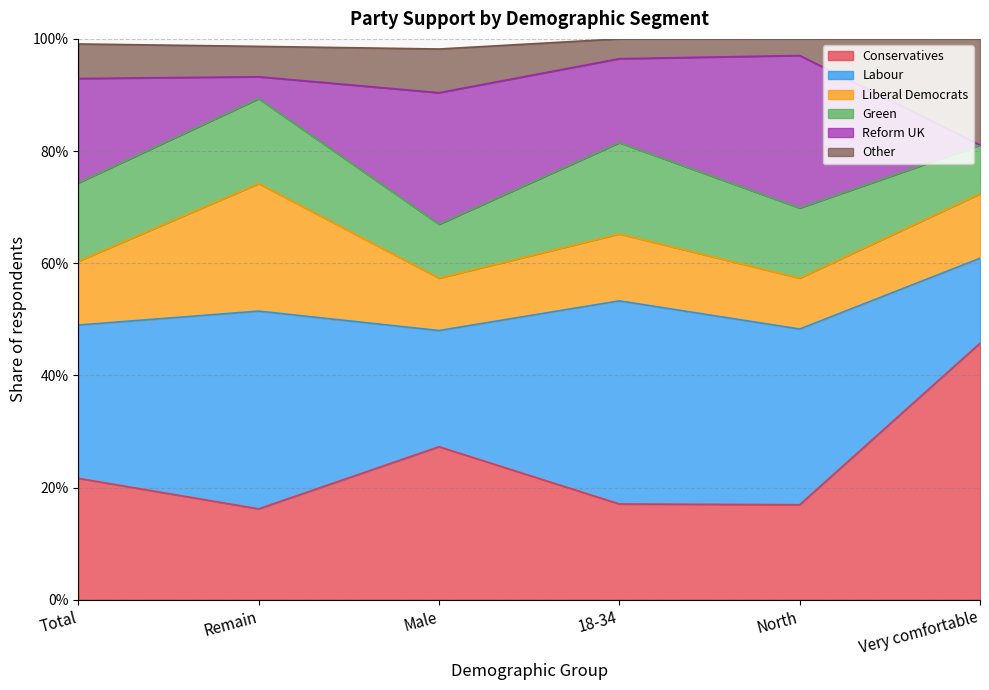

Between North and Total, which is larger?

Total